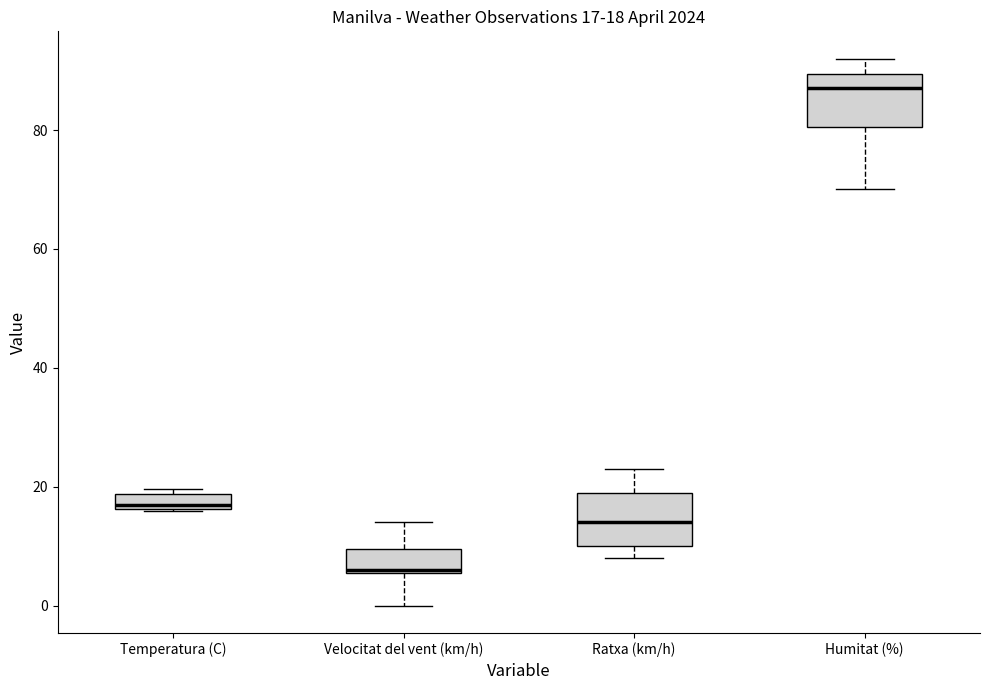

Which box has the lowest median line?

Velocitat del vent (km/h)